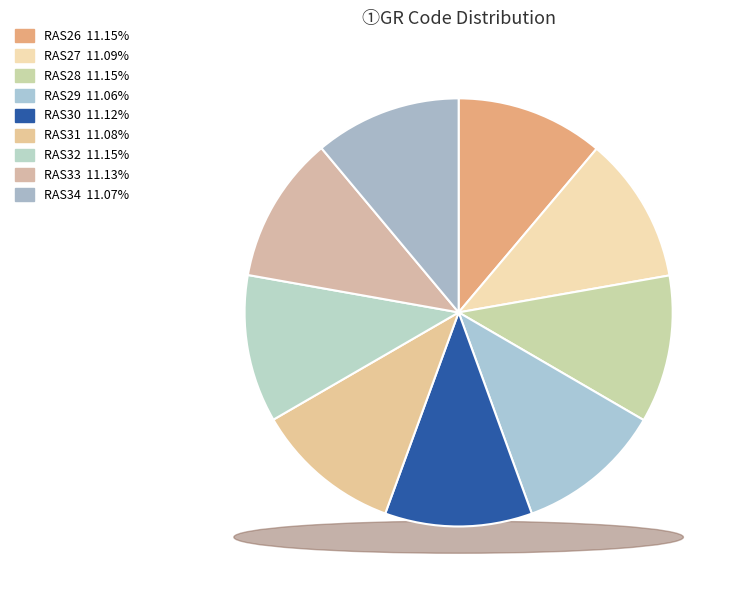

Between RAS28 and RAS26, which is larger?

RAS28